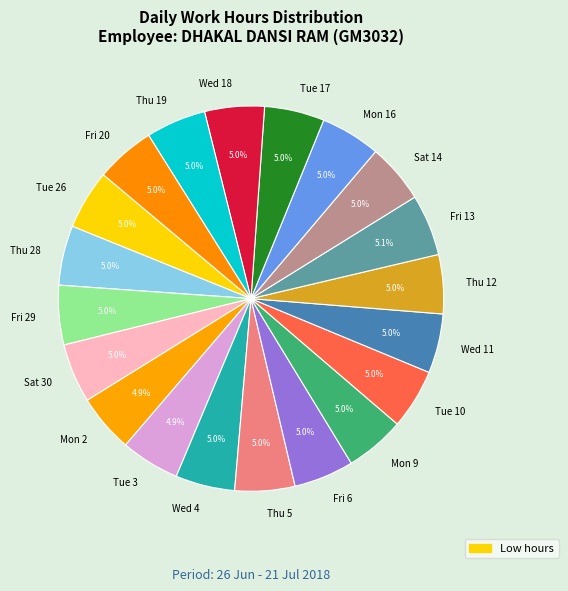

True or false: Fri 13 accounts for 1% of the total.

False